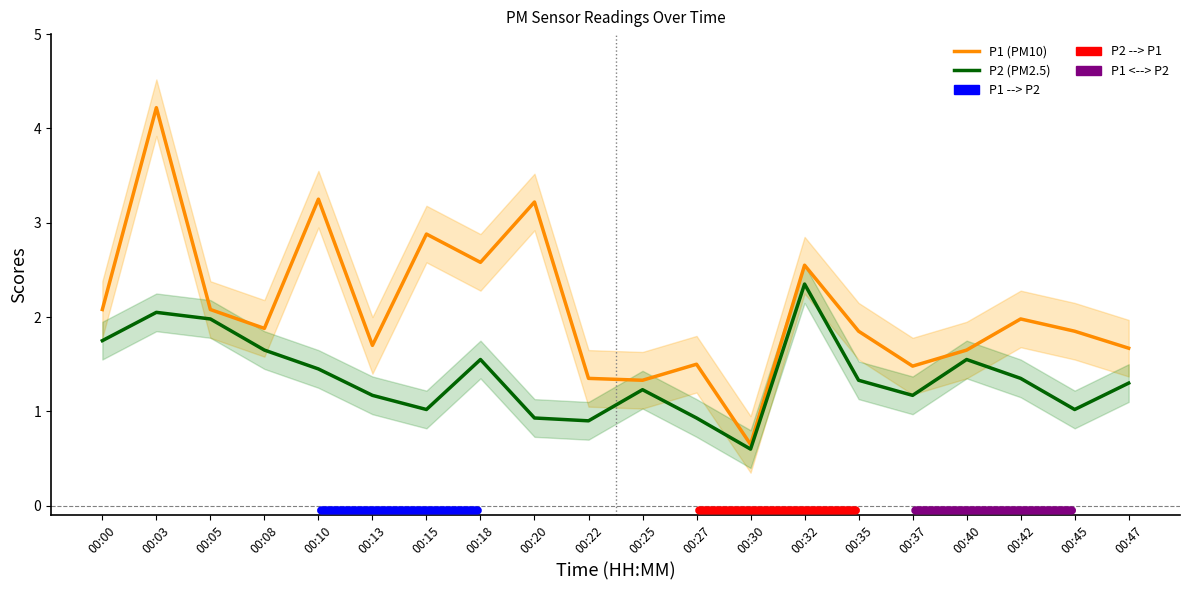

True or false: P2 (PM2.5) has a value of 1.3 at 00:35.

True